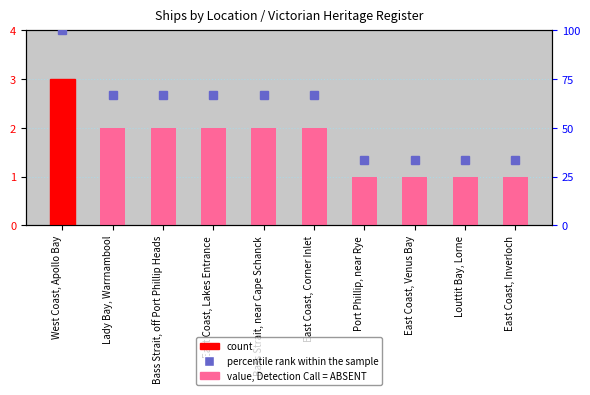

What is the spread (max minus min) of values at Port Phillip, near Rye?

32.3